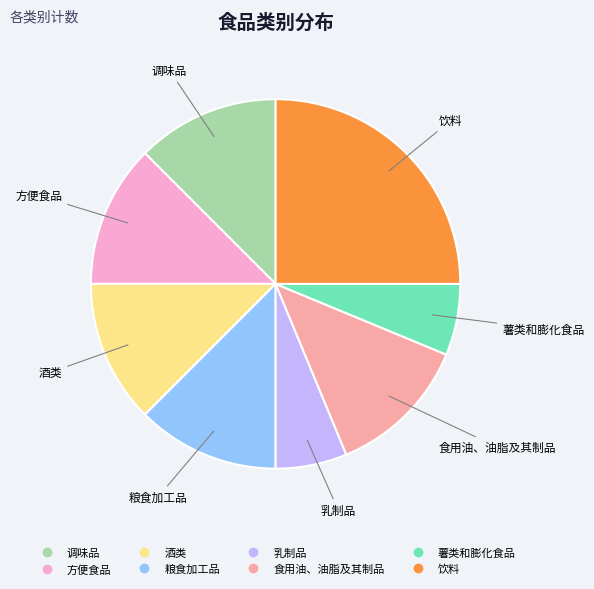

True or false: 薯类和膨化食品 accounts for 1% of the total.

False